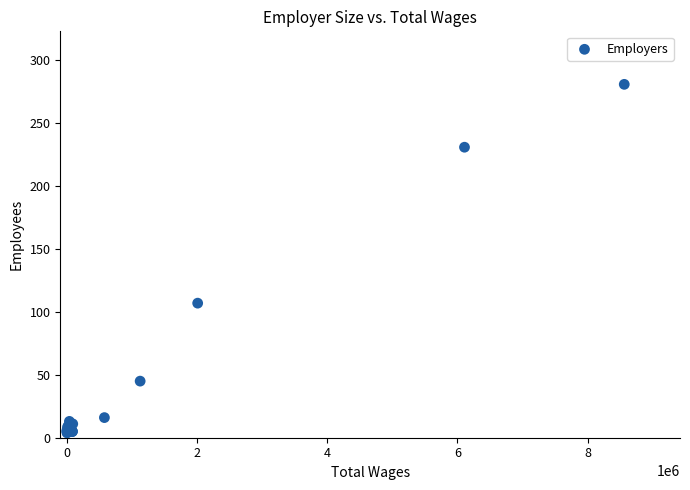

What Y value in the scatter plot is closest to 142?

107